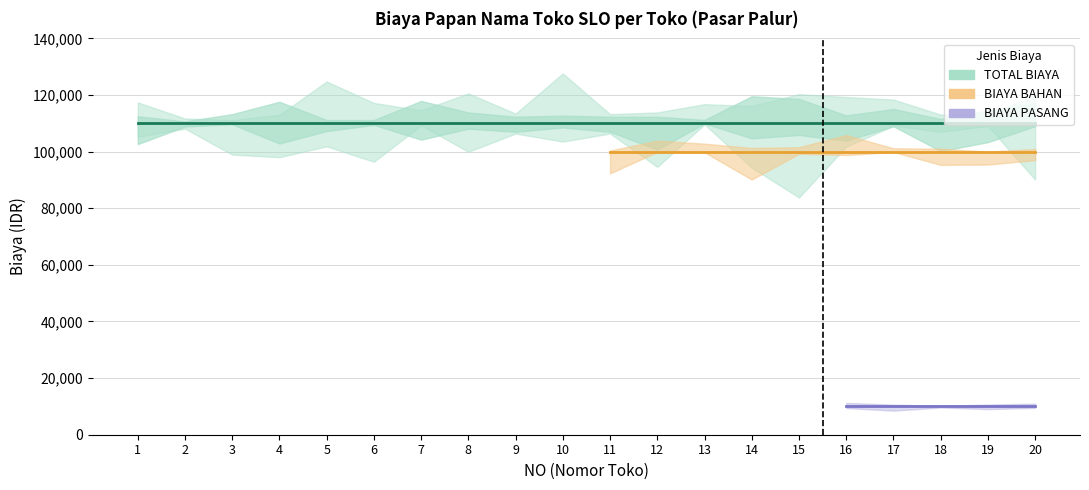

Rank the series by their maximum value, from lowest to highest.

BIAYA PASANG, BIAYA BAHAN, TOTAL BIAYA